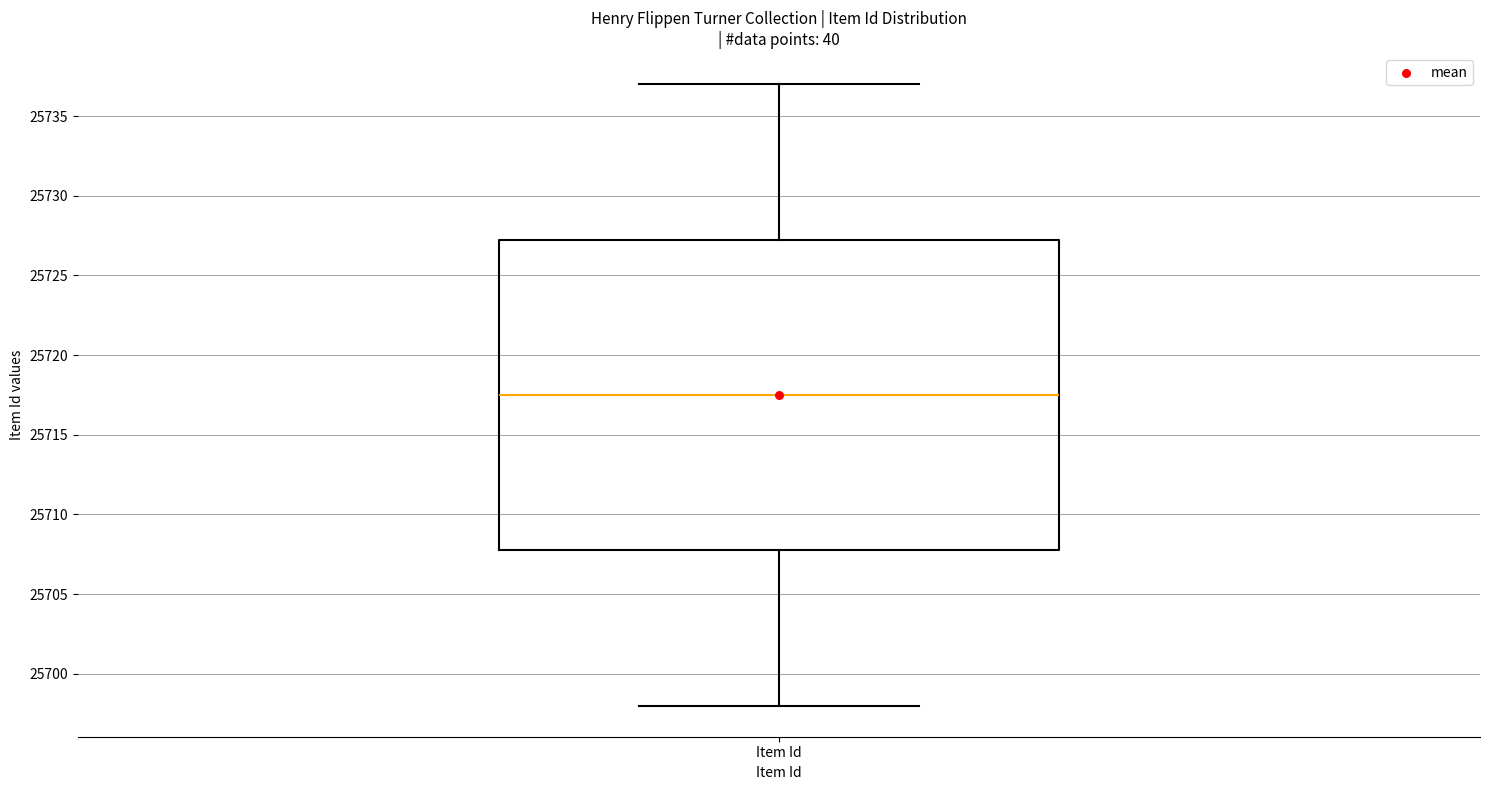

Read this box plot against the y-axis: the position of the median line, the range covered by the box, and the ends of both whiskers. The values are not printed on the chart, so give them approximately, as read against the axis.

median 25717.5, box 25708.0 to 25727.5, whiskers 25698.0 to 25737.0